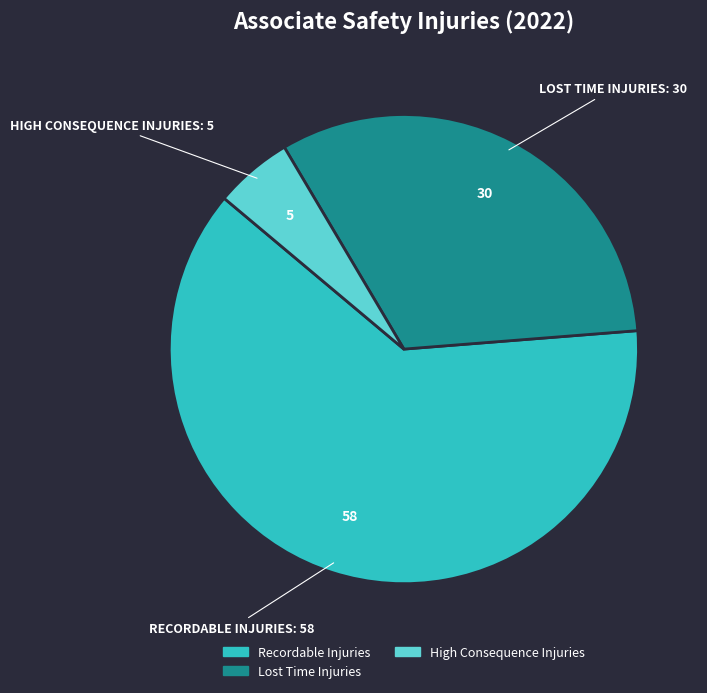

Is there a majority slice in this chart?

Yes